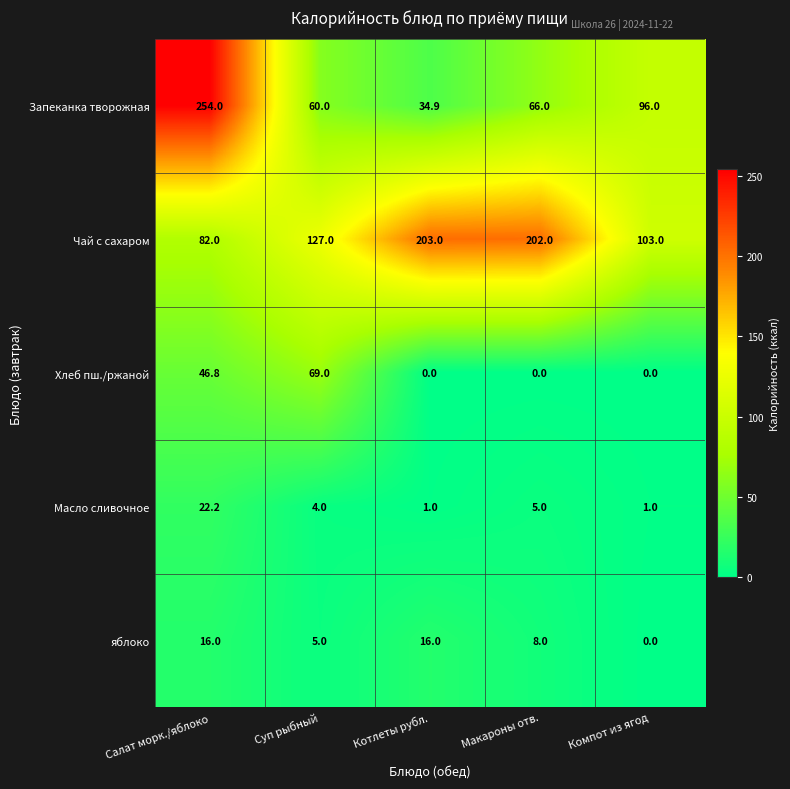

At Салат морк./яблоко, list the series in order from smallest to largest.

яблоко, Масло сливочное, Хлеб пш./ржаной, Чай с сахаром, Запеканка творожная